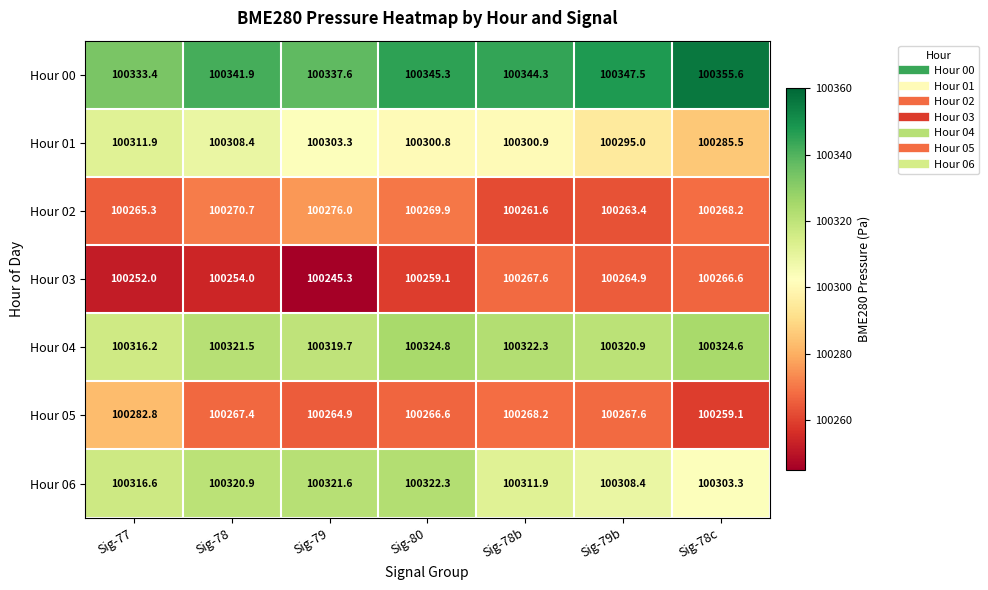

What is the spread (max minus min) of values at Sig-77?

81.4